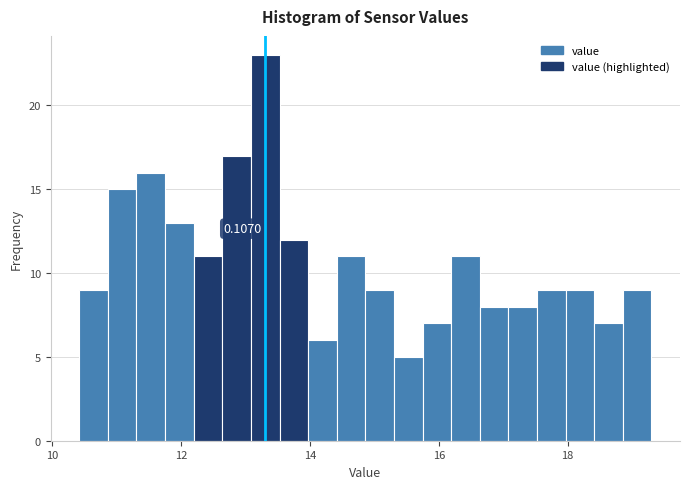

Read against the x-axis, roughly where is the centre of the tallest bar?

13.4